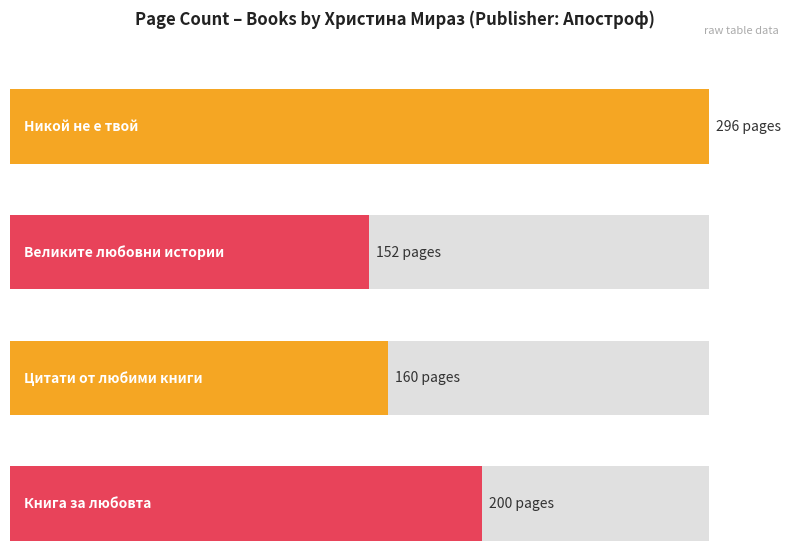

What is the difference between the values at Великите любовни истории and Цитати от любими книги?

8